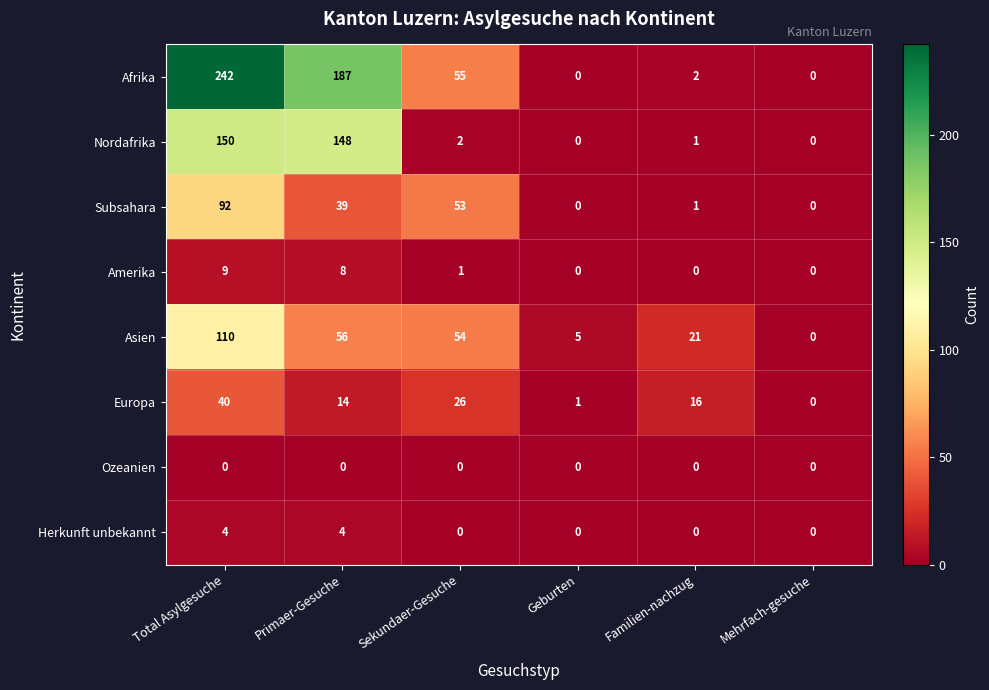

What is the average value of the Nordafrika series?

50